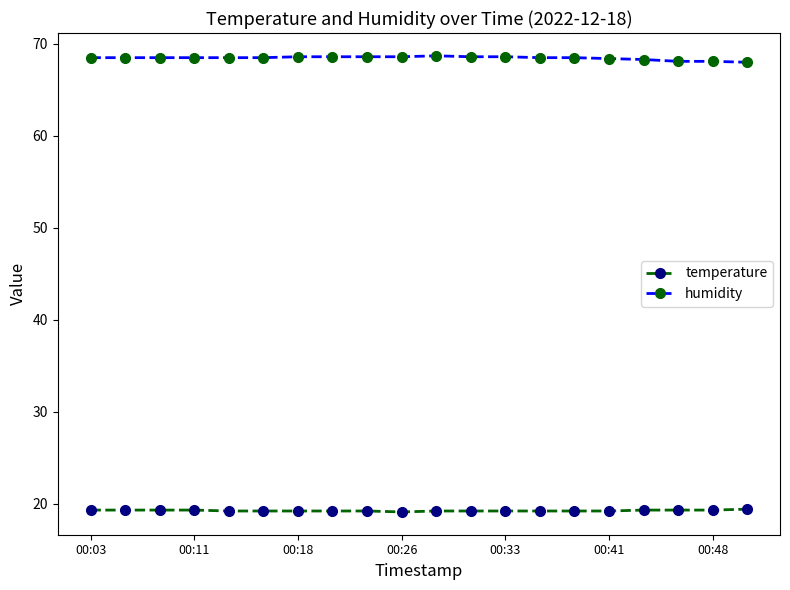

What is the smallest value displayed?

19.1